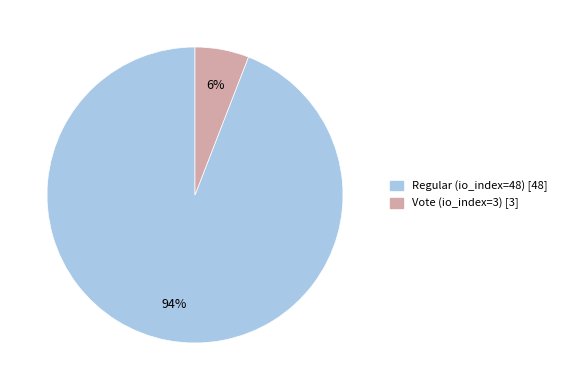

Between Vote (io_index=3) and Regular (io_index=48), which is larger?

Regular (io_index=48)